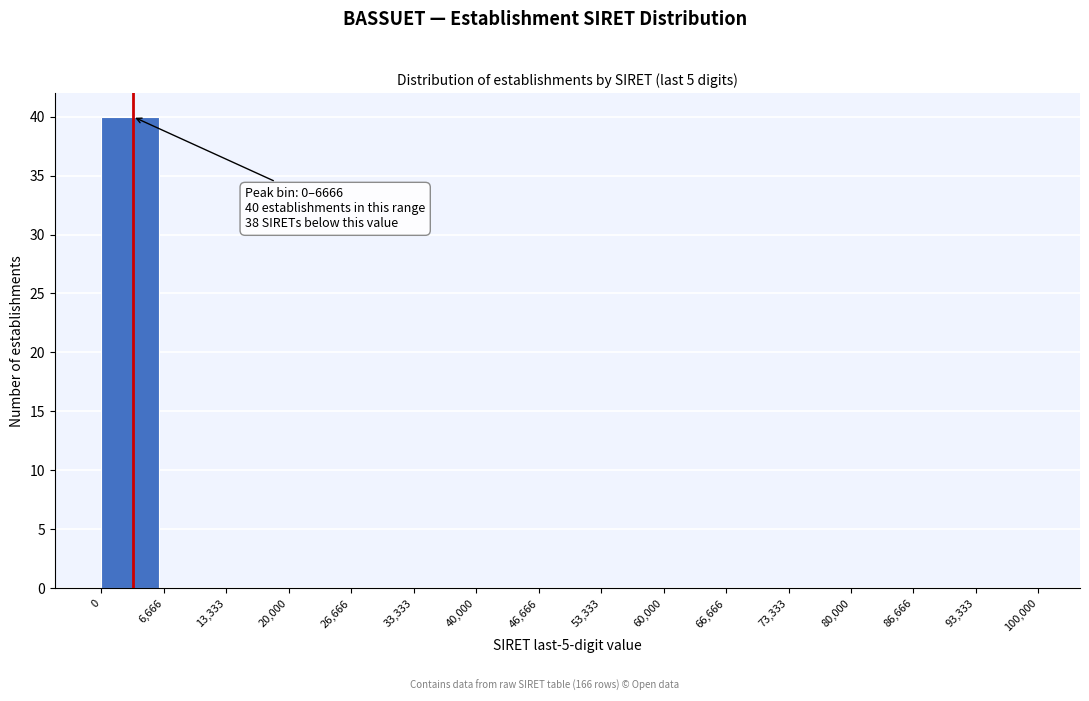

Over which range of the x-axis is the bar tallest?

0 to 6,666